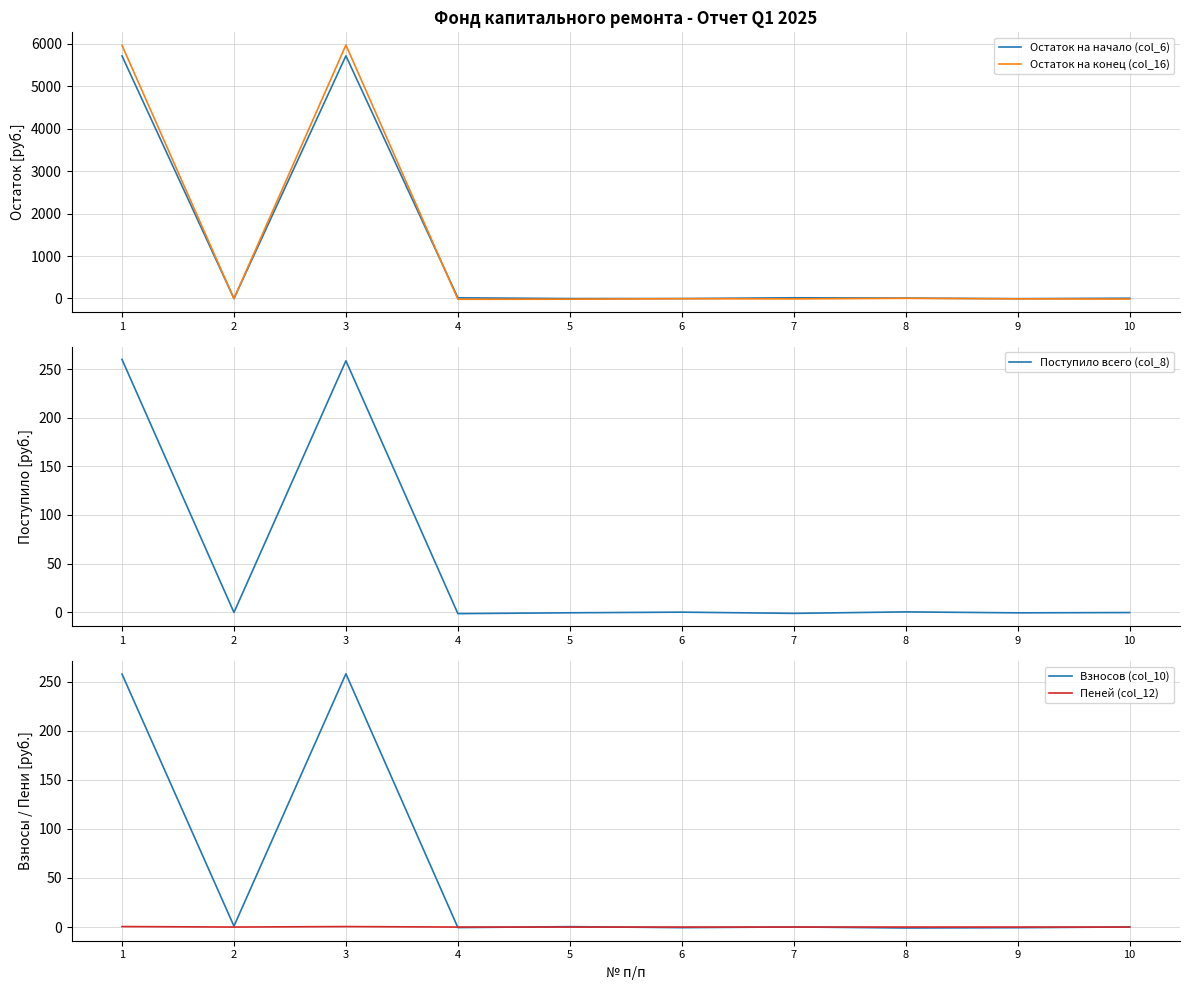

How many categories are shown in the chart?

10